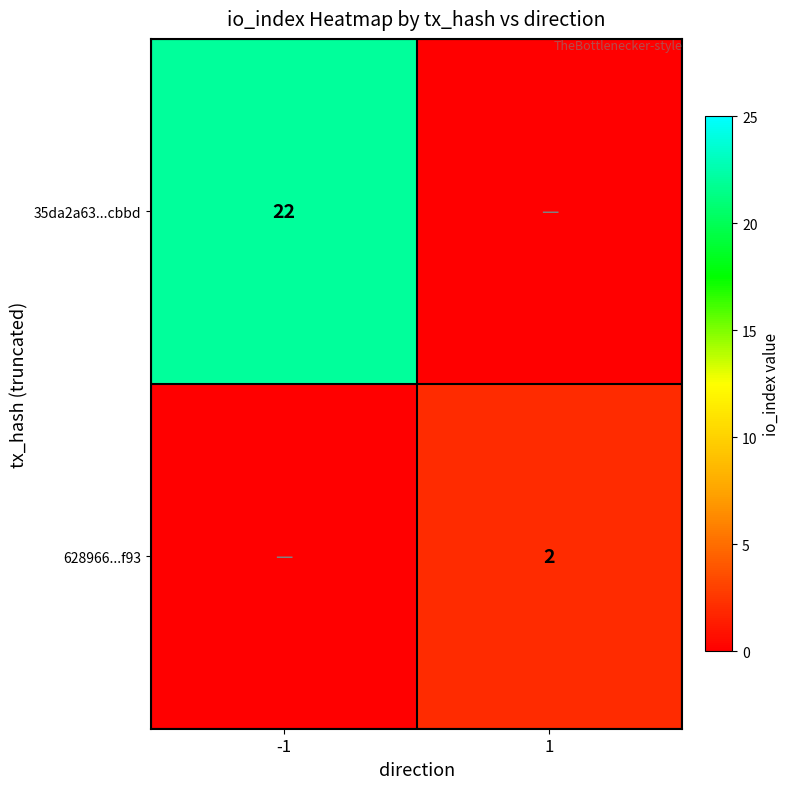

The 35da2a63...cbbd series shows 22 at -1. True or false?

True